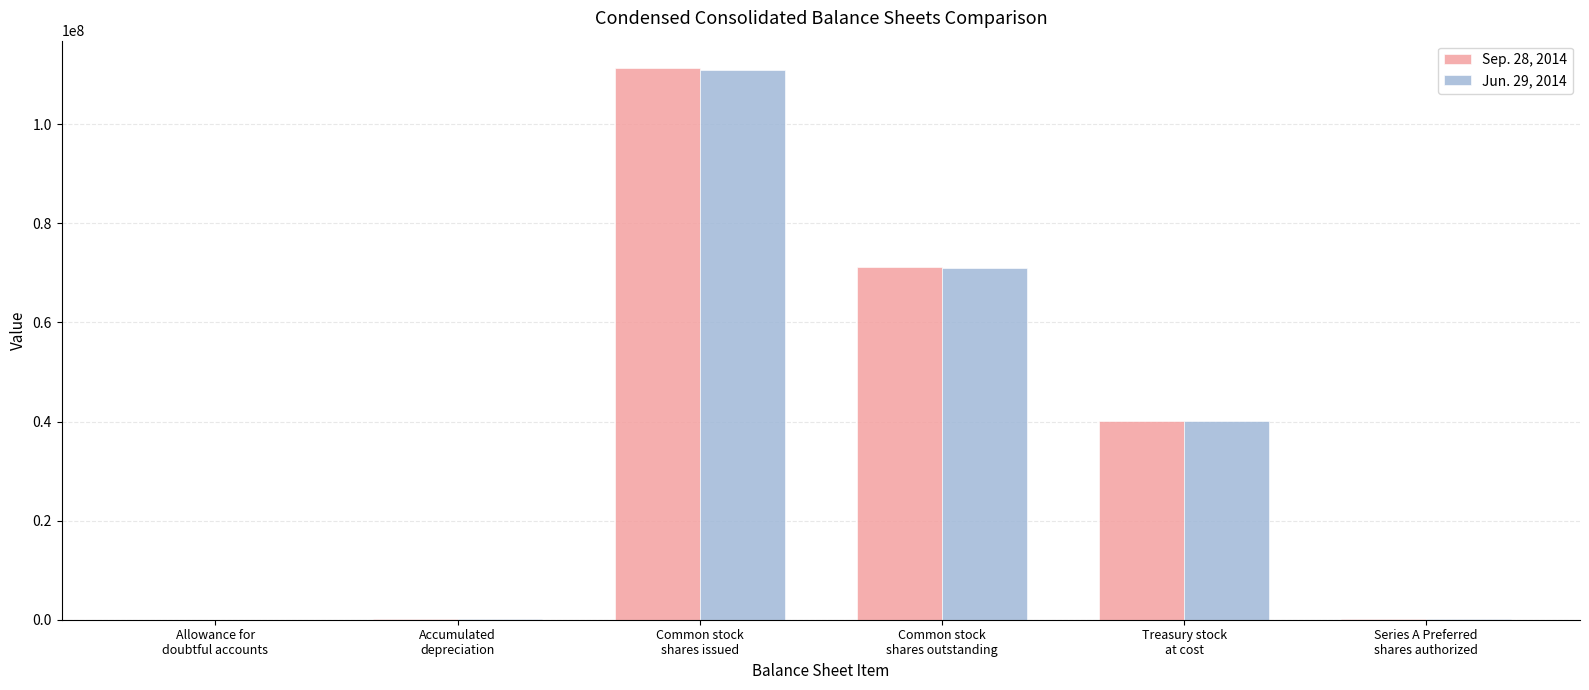

Is it true that Sep. 28, 2014 equals 150000 at Series A Preferred
shares authorized?

True